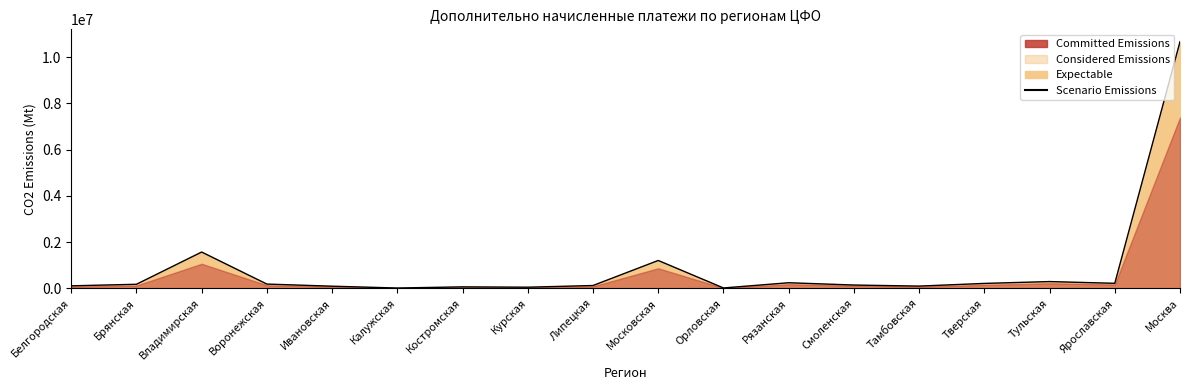

How many points are higher than both their immediate neighbors (excluding endpoints)?

5